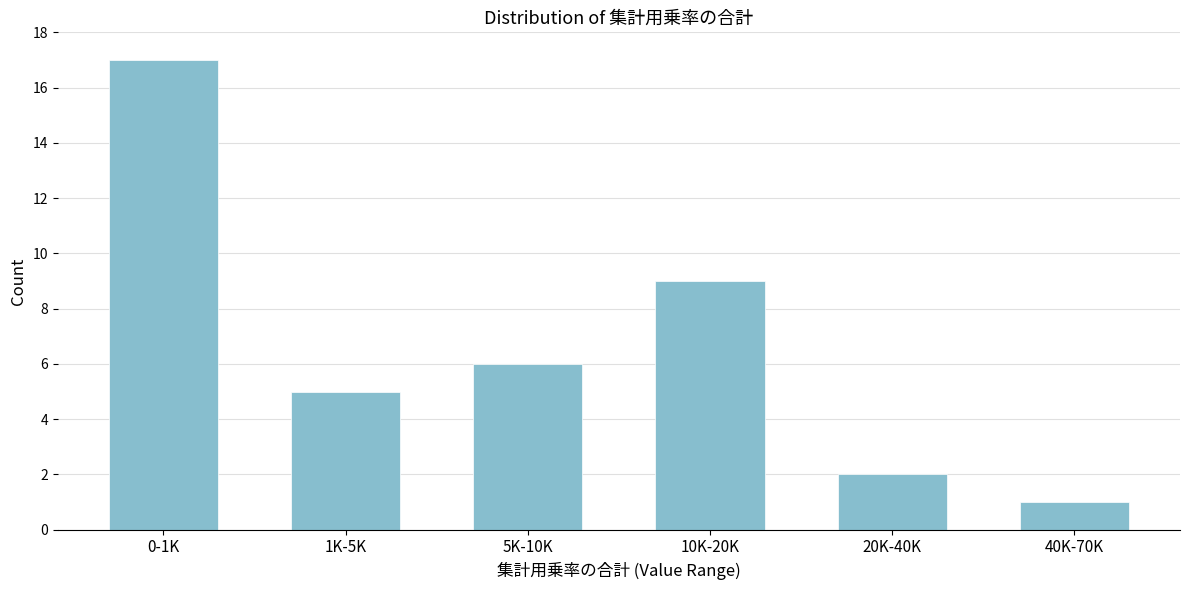

Reading left to right, what are all the values shown in this chart?

17	5	6	9	2	1